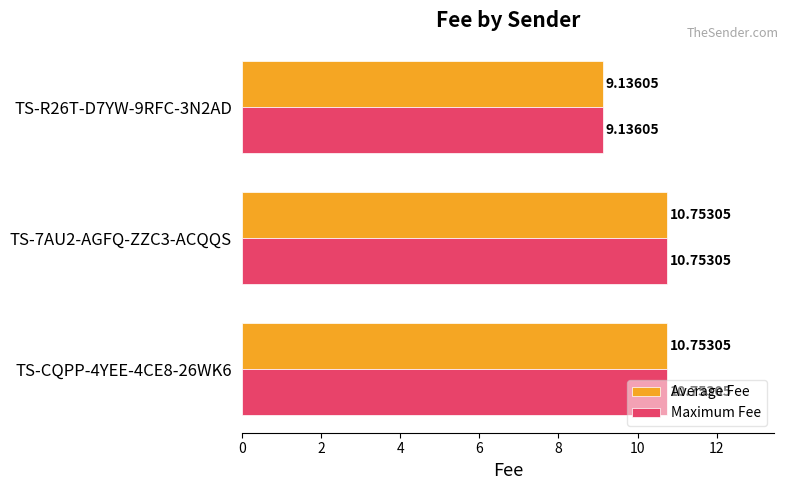

How many data points does each series have?

3